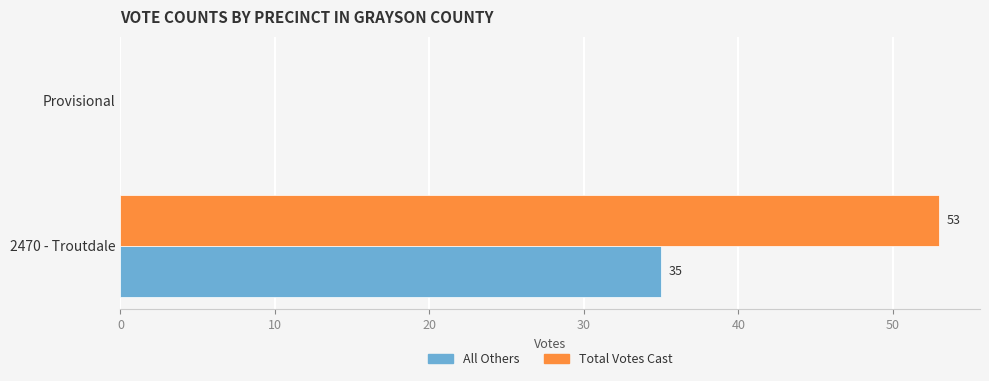

True or false: All Others has a value of 35 at 2470 - Troutdale.

True